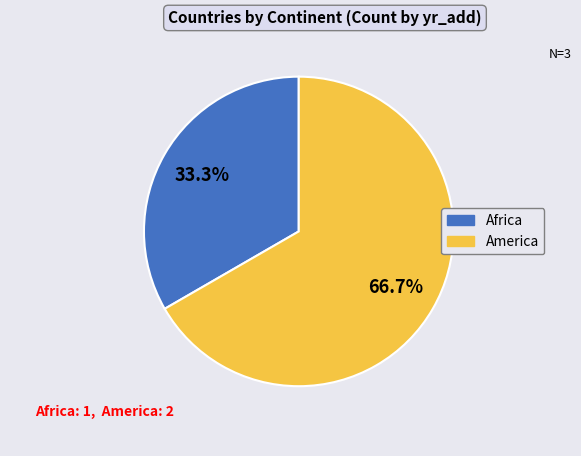

Is there a majority slice in this chart?

Yes